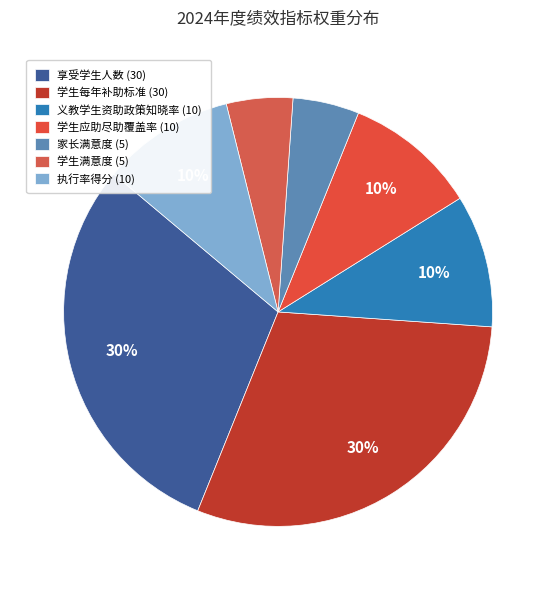

Rank the categories by value from lowest to highest.

家长满意度 (5), 学生满意度 (5), 义教学生资助政策知晓率 (10), 学生应助尽助覆盖率 (10), 执行率得分 (10), 享受学生人数 (30), 学生每年补助标准 (30)